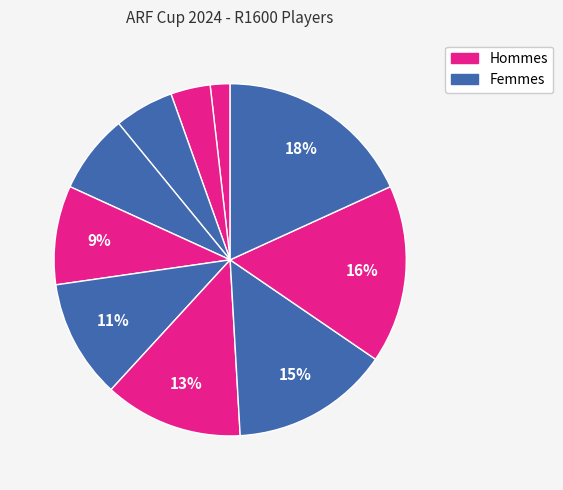

How many segments does this pie chart have?

10